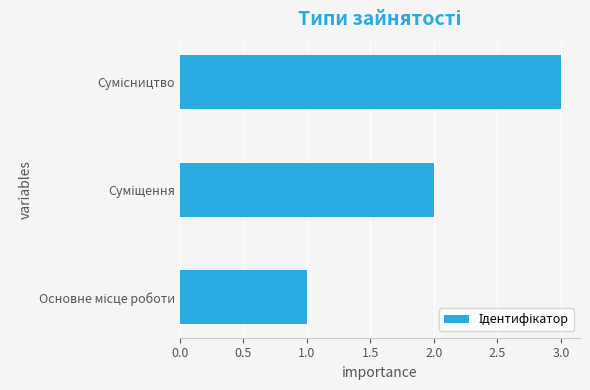

What is the sum of all values?

6